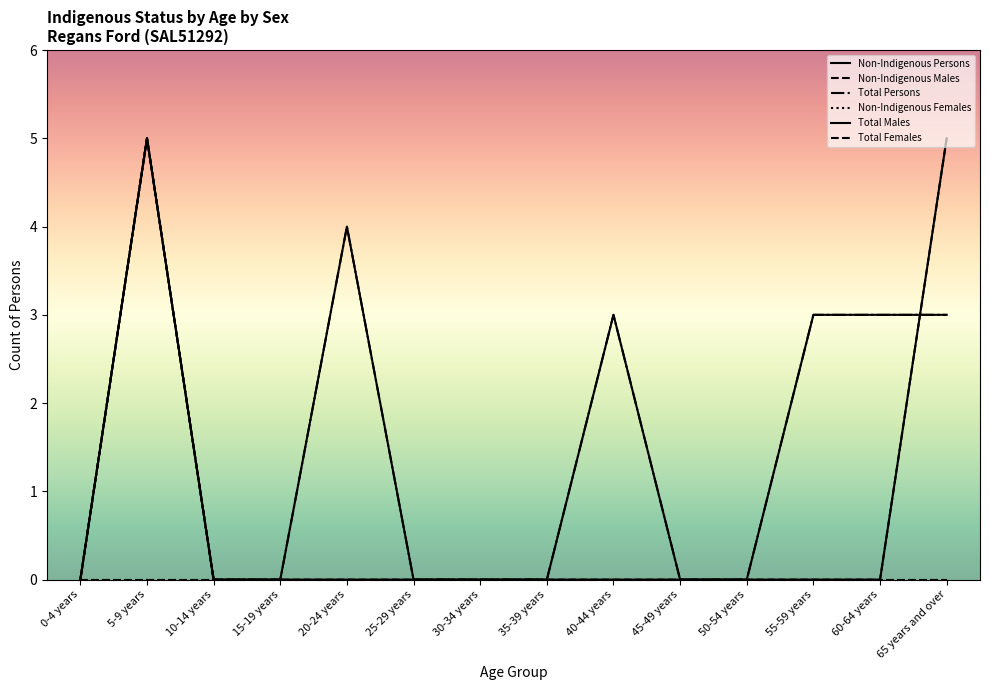

True or false: Non-Indigenous Males and Total Males intersect in this chart.

False